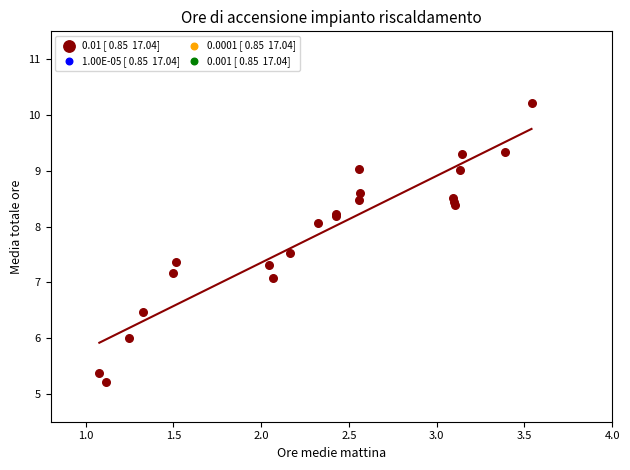

What Y value in the scatter plot is closest to 7?

7.1